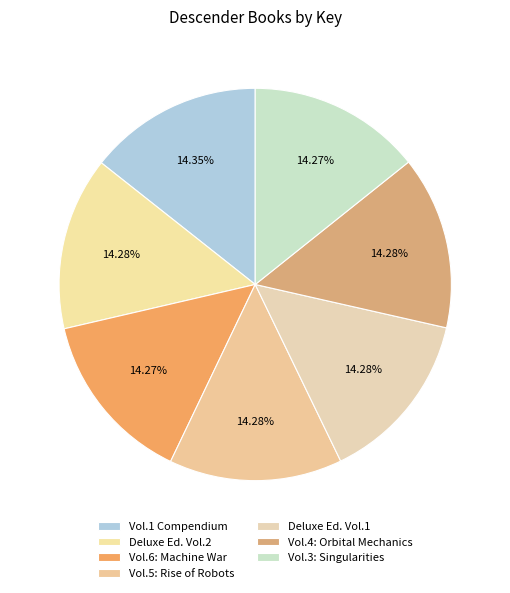

Count the number of slices in the pie.

7